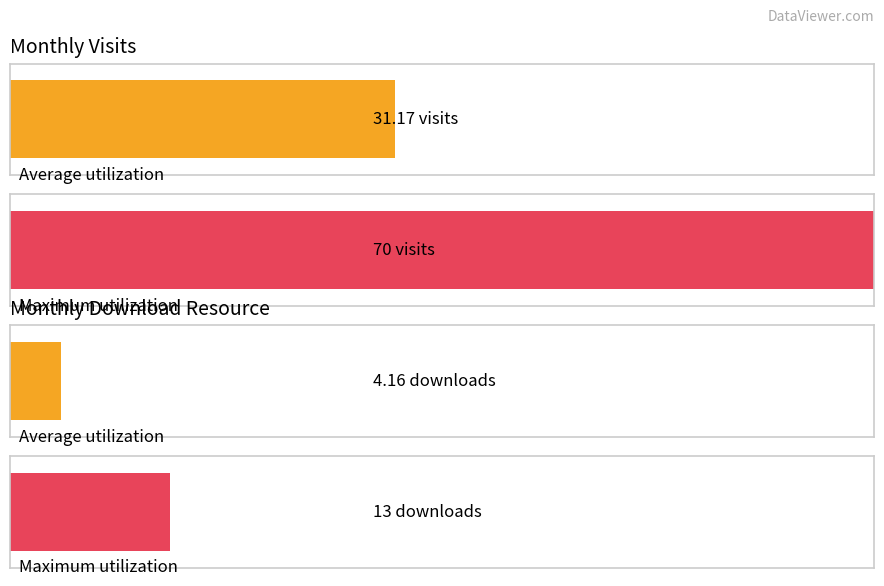

Count the number of data series in this chart.

2